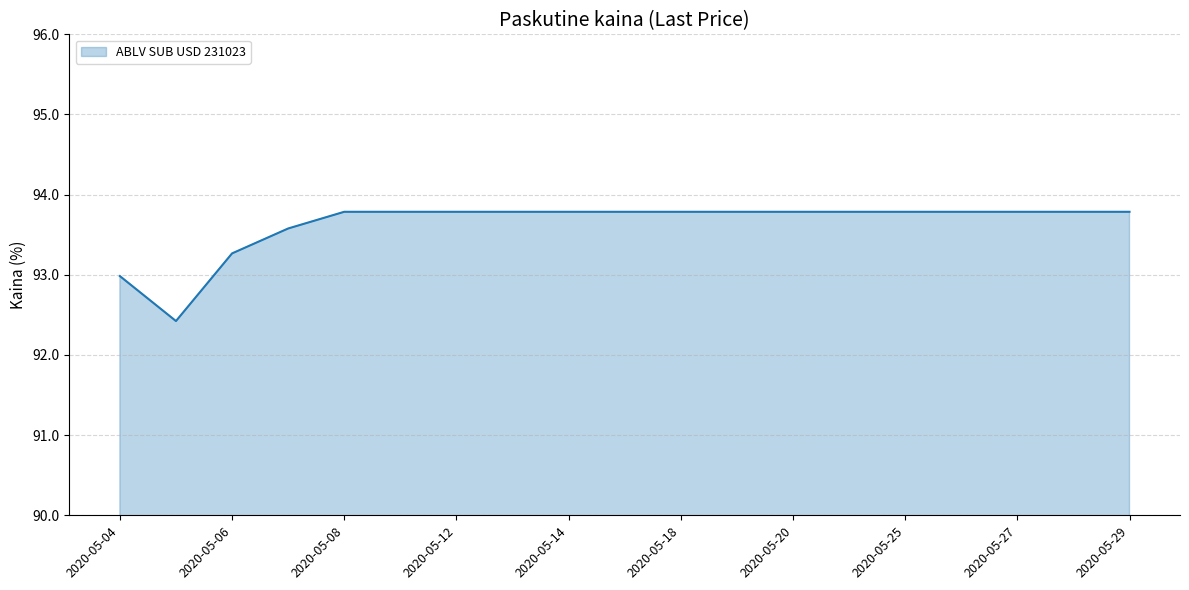

What is the greatest value displayed?

93.8